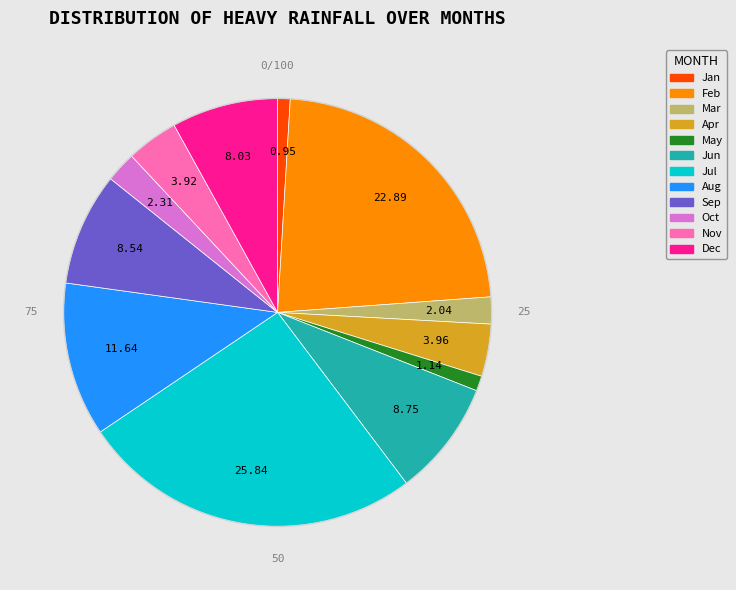

Is the sum of Dec and Jul greater than half?

No